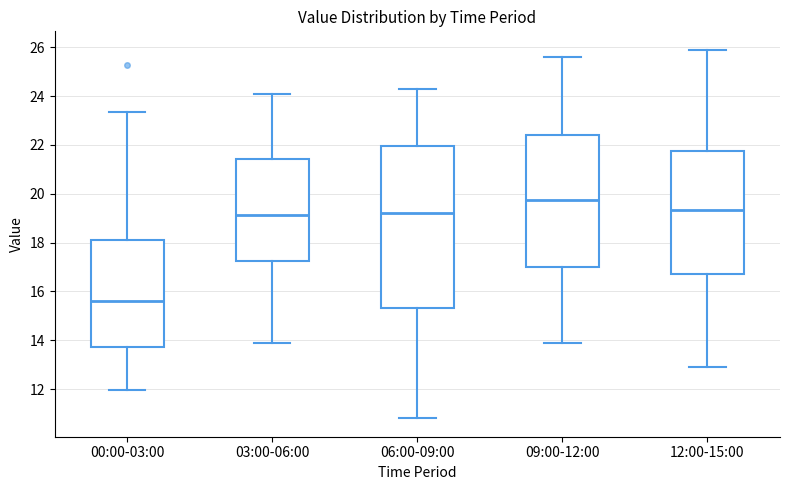

Comparing the boxes themselves (not the whiskers), which one is the tallest?

06:00-09:00